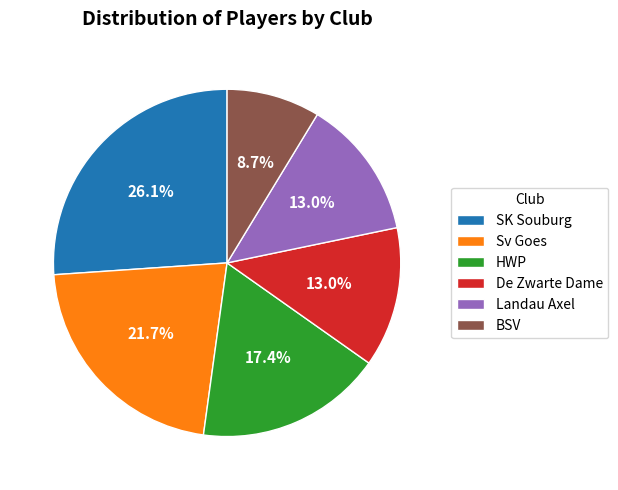

Approximately how many times larger is the value at Sv Goes compared to BSV?

2.5